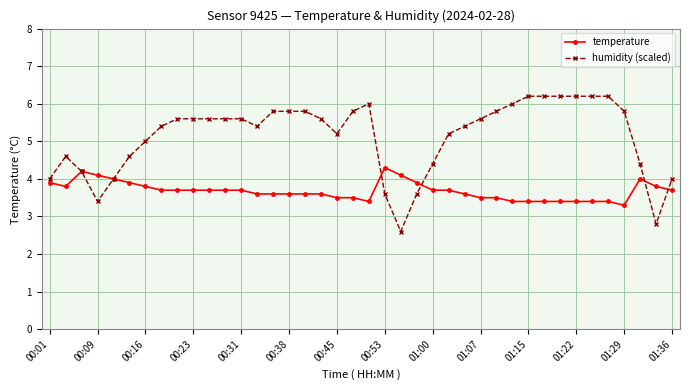

Rank the series by their maximum value, from highest to lowest.

humidity (scaled), temperature